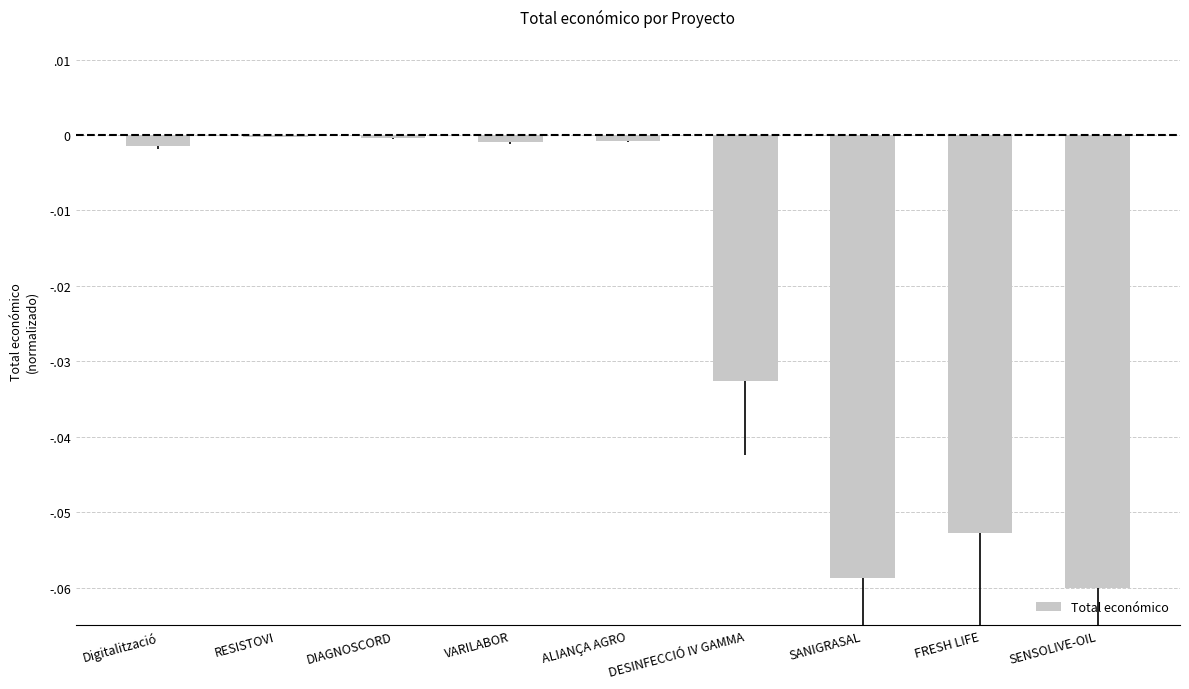

List the labels in order of value, largest first.

RESISTOVI, DIAGNOSCORD, ALIANÇA AGRO, VARILABOR, Digitalització, DESINFECCIÓ IV GAMMA, FRESH LIFE, SANIGRASAL, SENSOLIVE-OIL